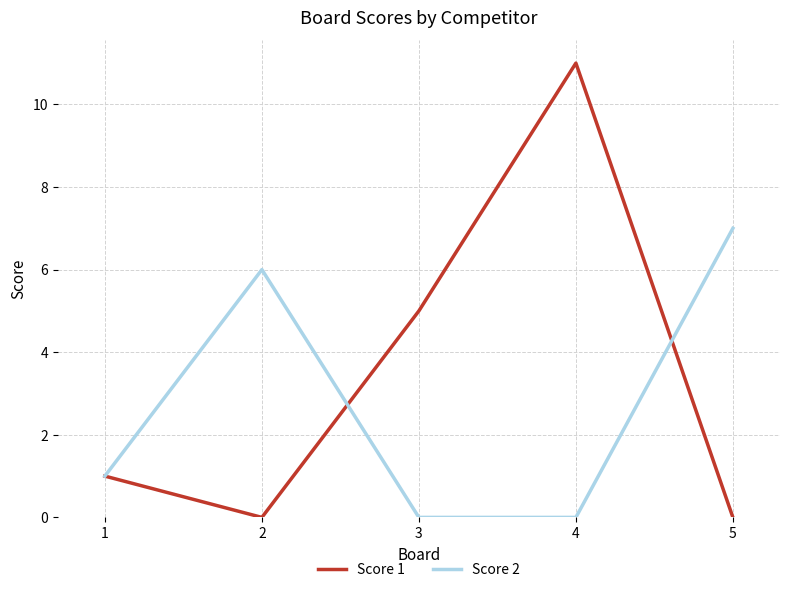

How many lines are shown in the chart?

2